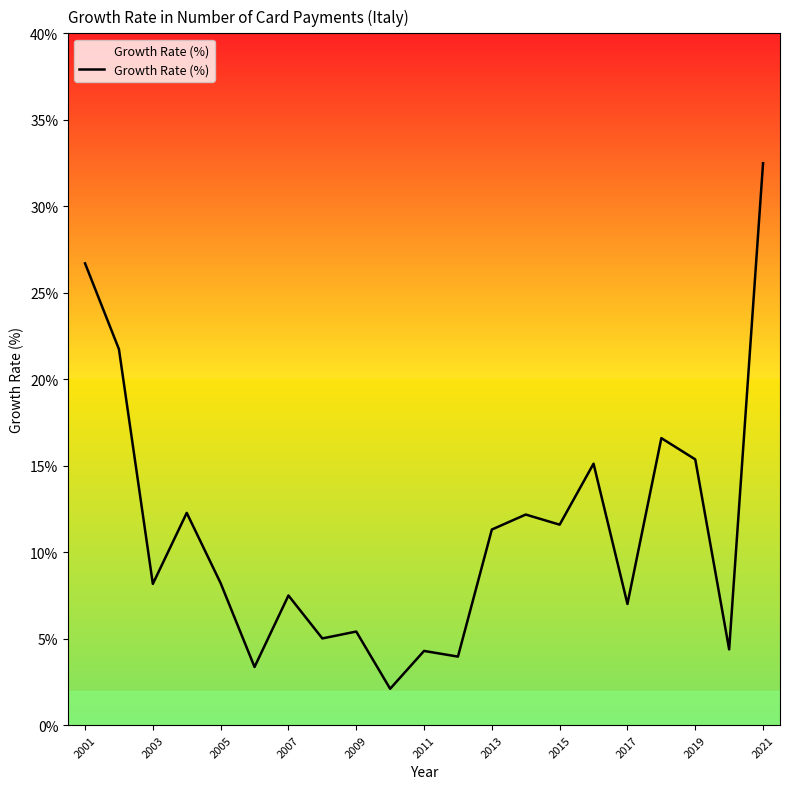

What is the difference between the maximum and minimum values?

30.4